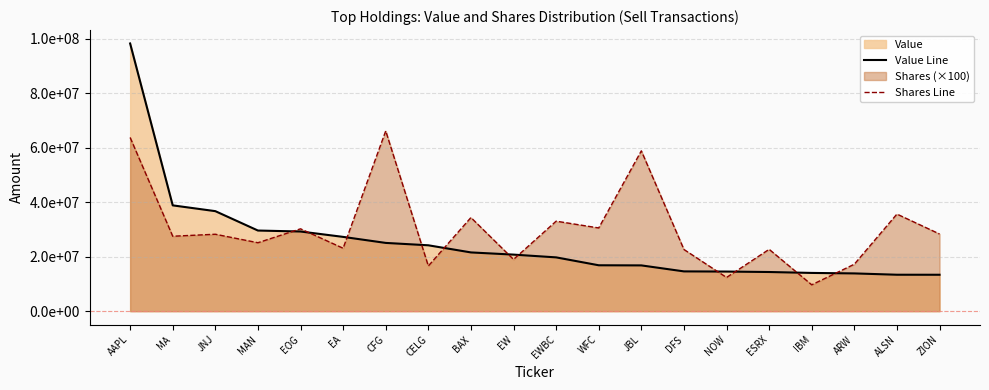

Reading right to left, transcribe all the data shown in this chart.

Value Line: ZION=13374000	ALSN=13383000	ARW=13867000	IBM=14045000	ESRX=14382000	NOW=14547000	DFS=14611000	JBL=16811000	WFC=16855000	EWBC=19757000	EW=20771000	BAX=21575000	CELG=24195000	CFG=25068000	EA=27281000	EOG=29256000	MAN=29613000	JNJ=36732000	MA=38857000	AAPL=98311000
Shares Line: ZION=28346000	ALSN=35658200	ARW=17245800	IBM=9680800	ESRX=22713000	NOW=12377400	DFS=22659000	JBL=58881000	WFC=30563000	EWBC=33049800	EW=19001900	BAX=34382500	CELG=16592300	CFG=66195600	EA=23107500	EOG=30242200	MAN=25133900	JNJ=28253000	MA=27518800	AAPL=63788900